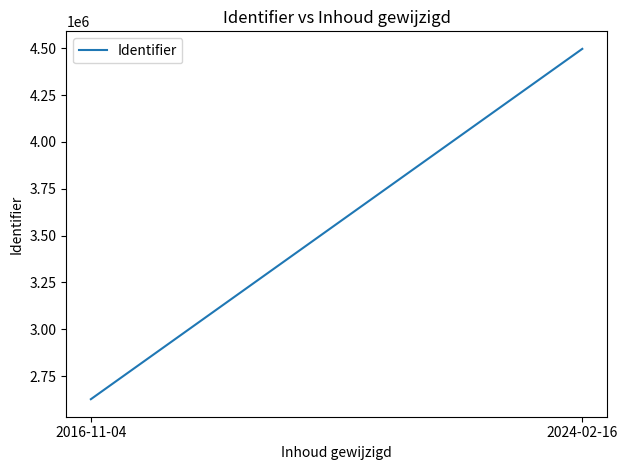

What is the minimum value shown in the chart?

2626352